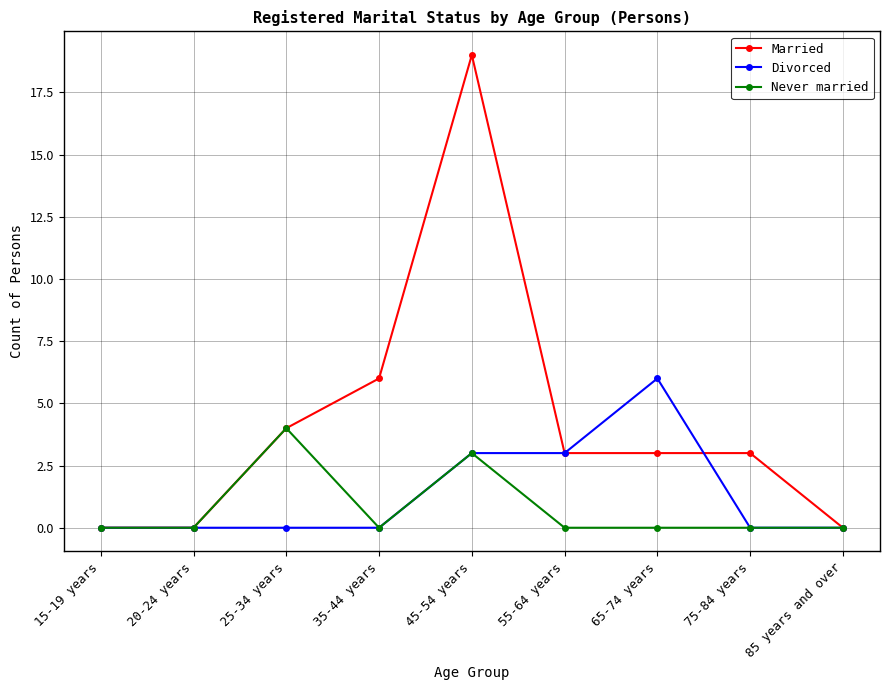

What is the average value of the Married series?

4